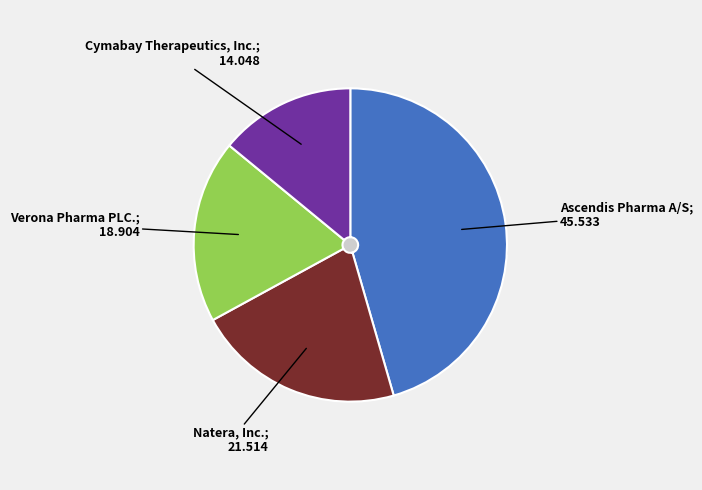

What portion of the pie excludes Natera, Inc.?

78.5%